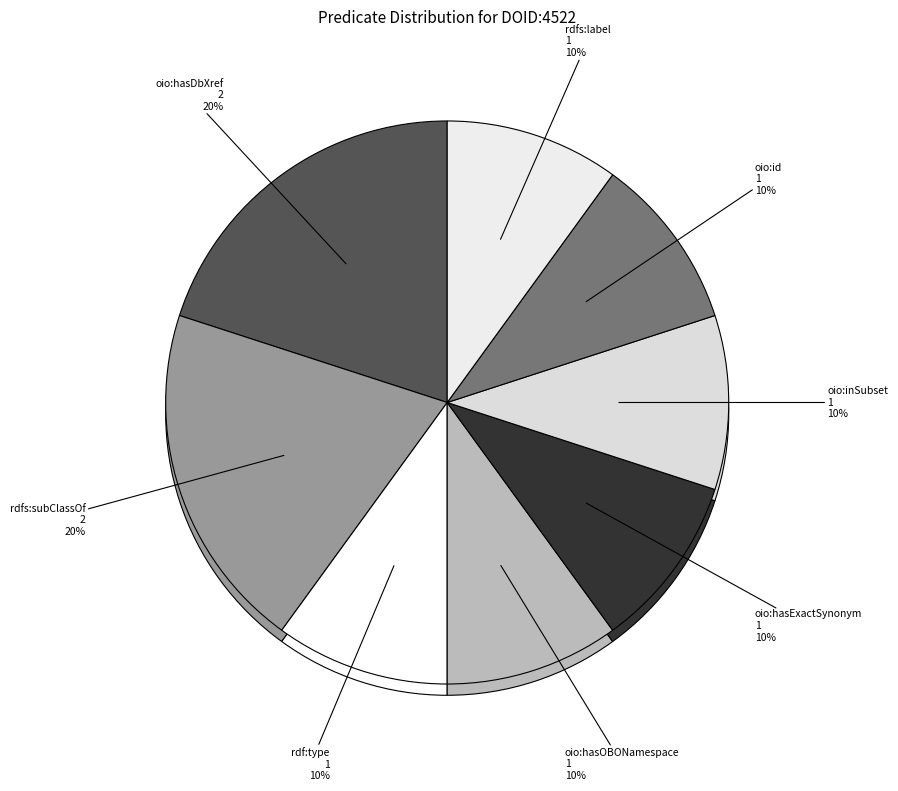

Is there a majority slice in this chart?

No